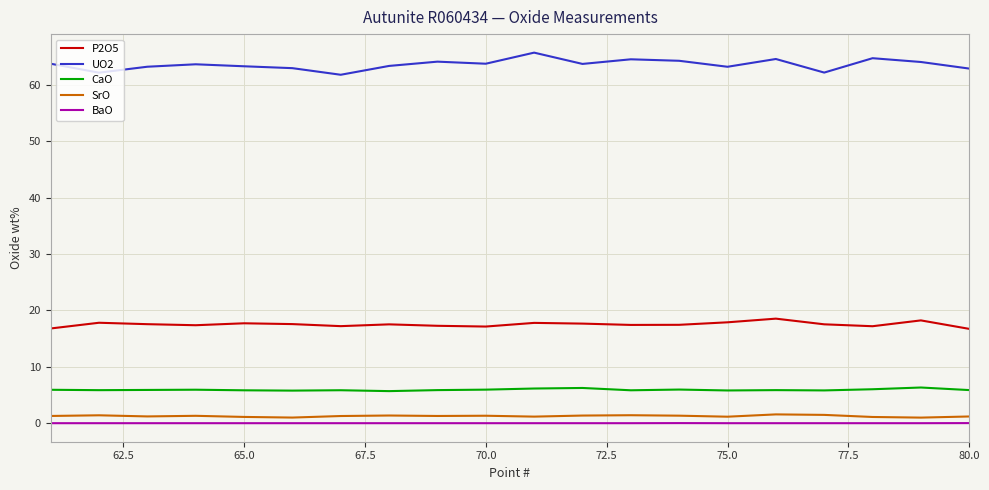

Count the number of data series in this chart.

5